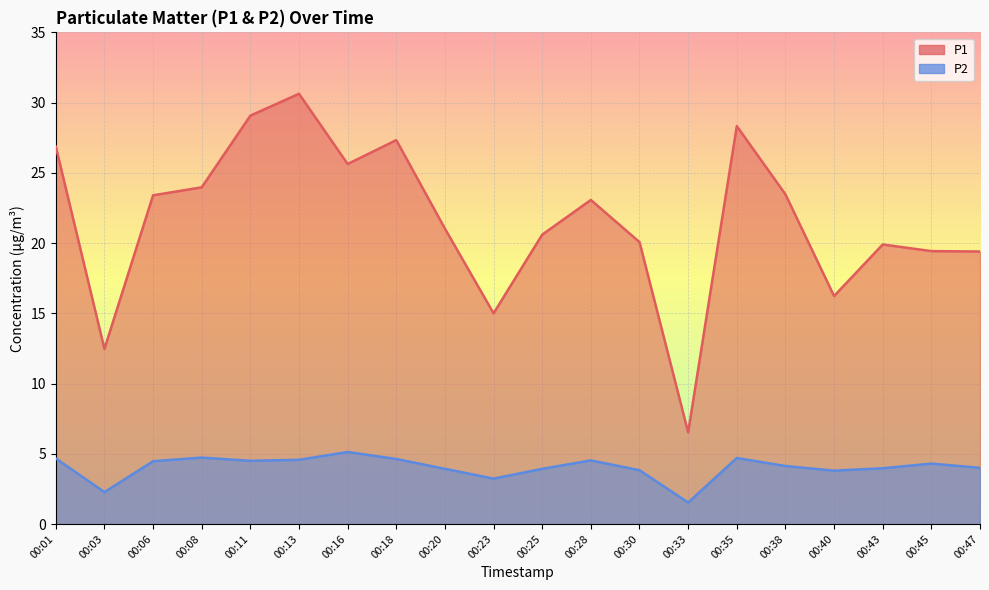

How many lines are shown in the chart?

2